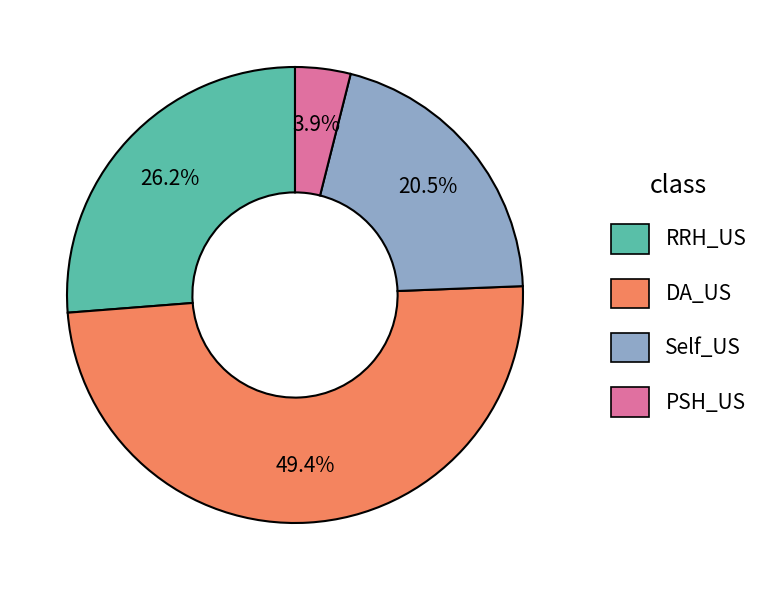

Is there a majority slice in this chart?

No